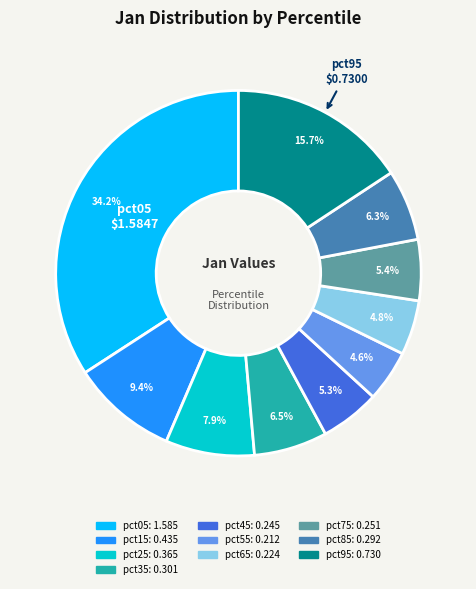

Does pct55 account for over 50% of the chart?

No